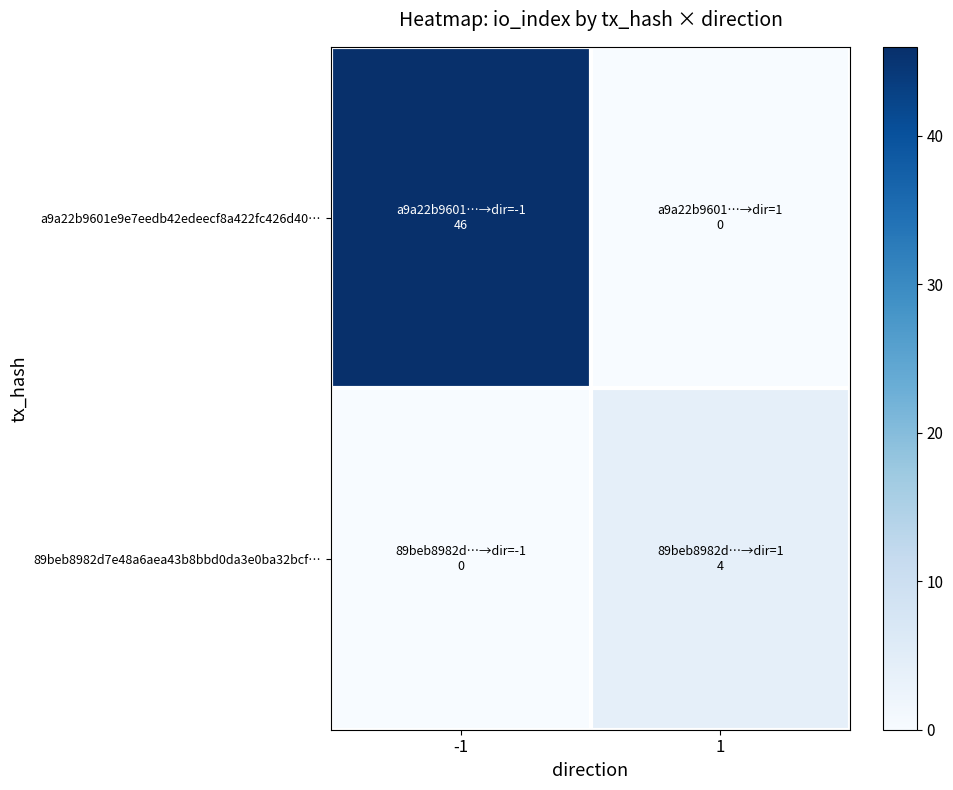

At which category is the sum across all series the highest?

-1